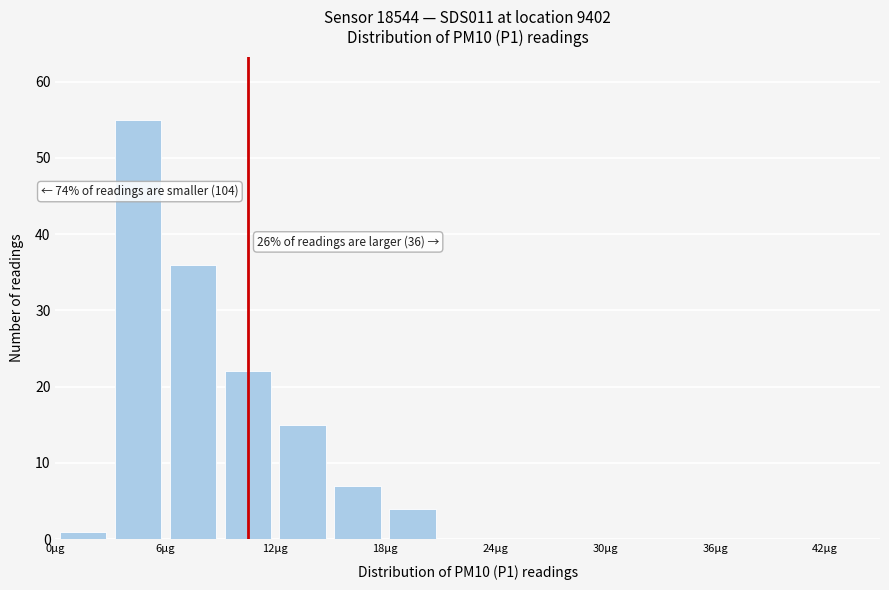

Around what value on the x-axis is the tallest bar? Give the approximate position of its centre, as read against the axis.

5